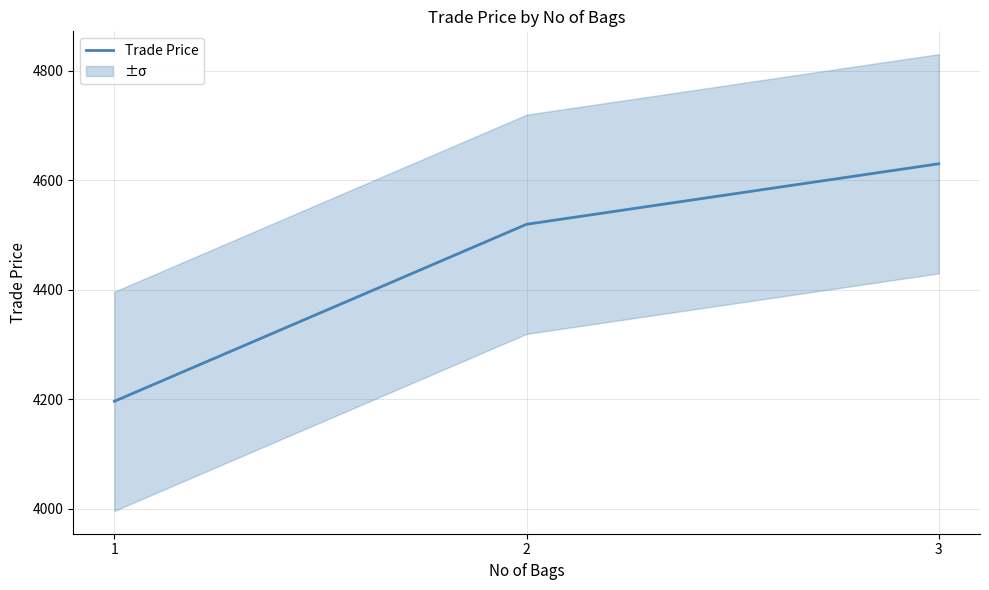

Does the chart have visible grid lines?

Yes